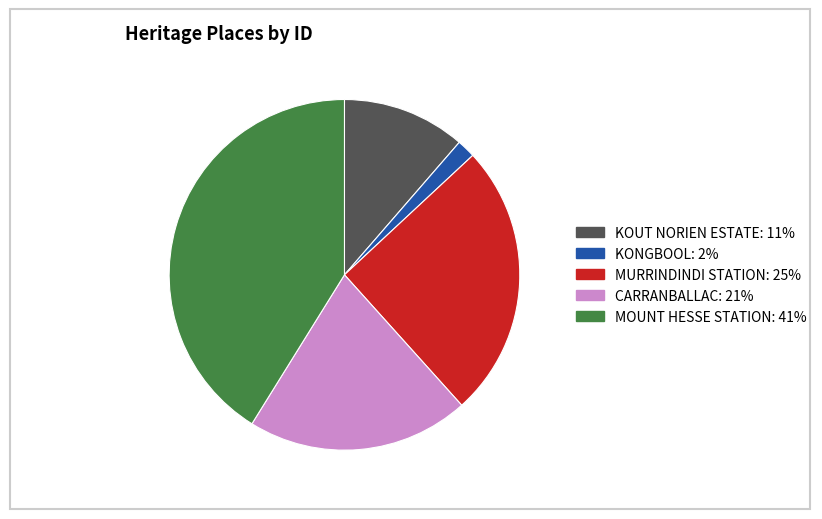

Does any single category account for the majority?

No